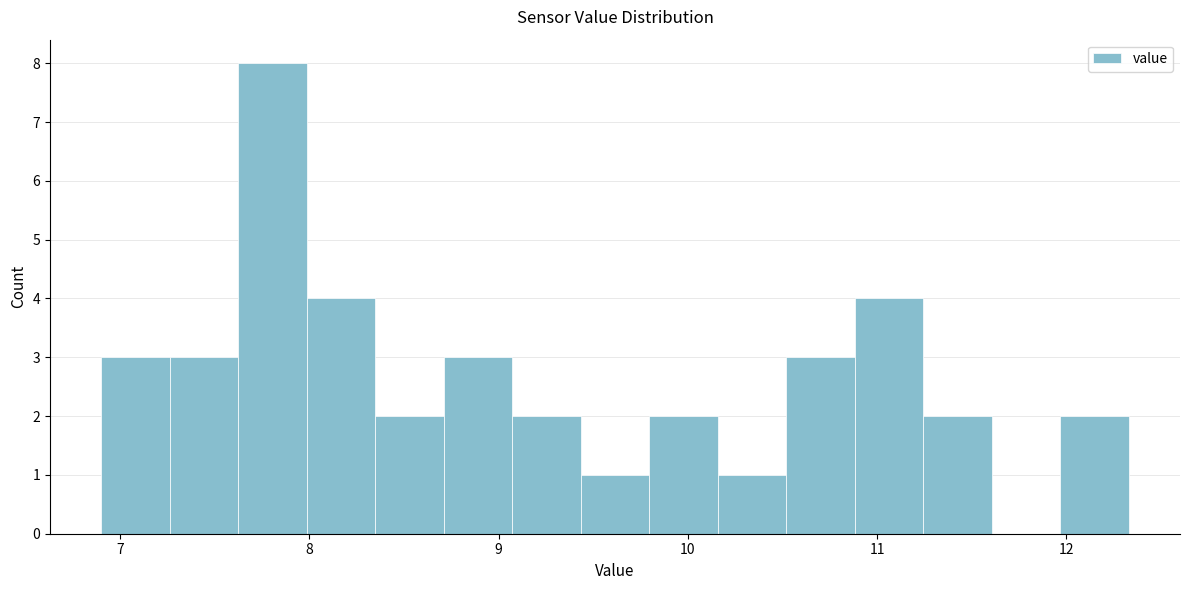

Read against the x-axis, roughly where is the centre of the tallest bar?

7.8